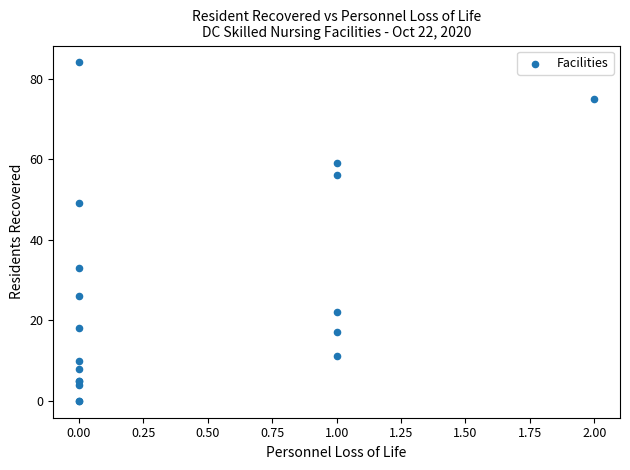

What Y value in the scatter plot is closest to 42?

49